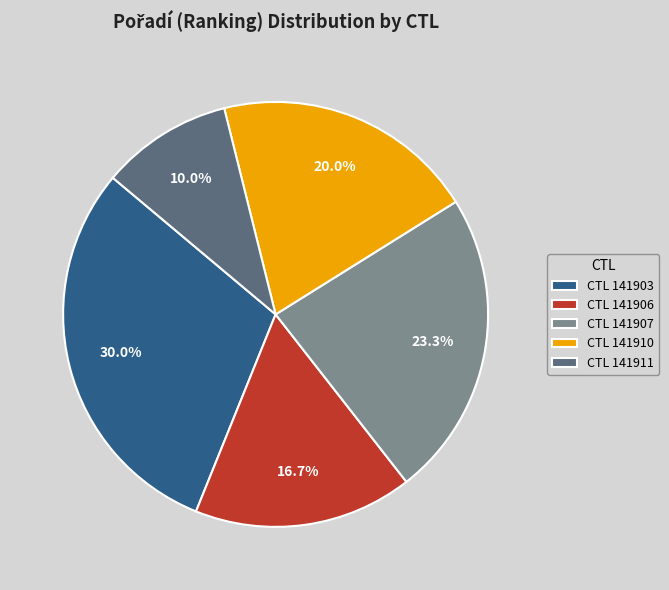

Is there a majority slice in this chart?

No